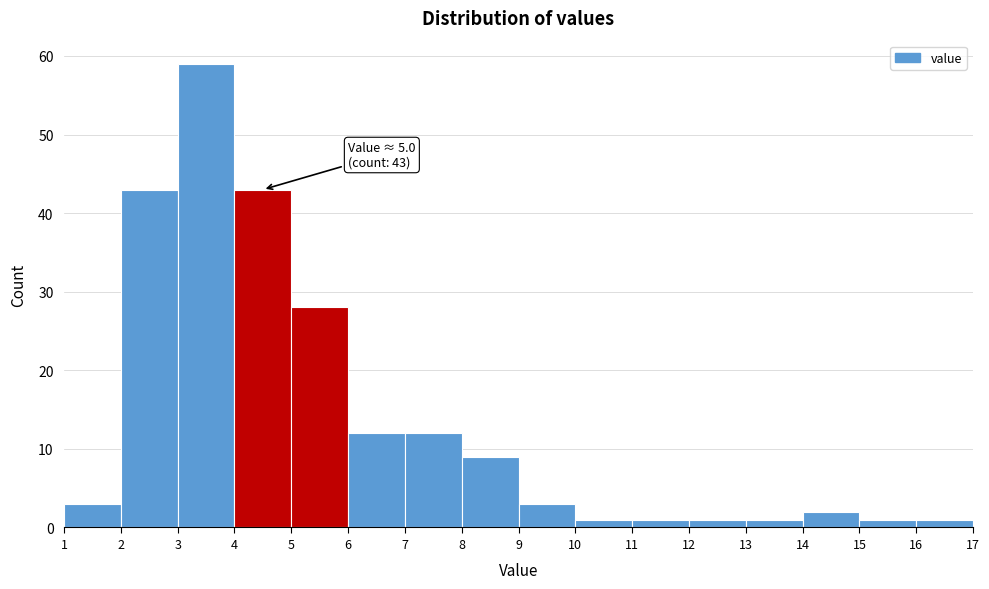

Over which range of the x-axis is the bar tallest?

3 to 4